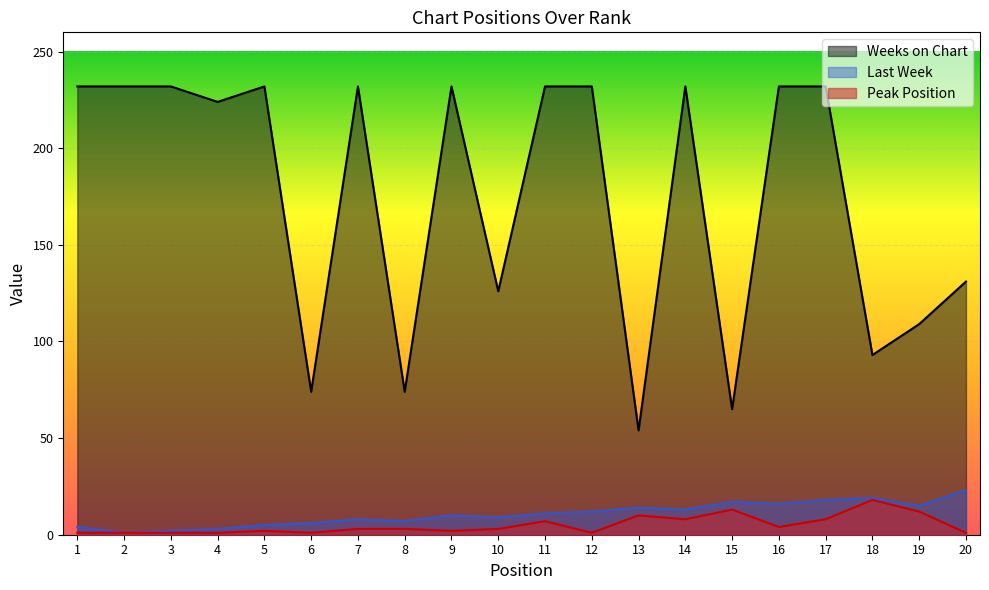

True or false: Last Week has a value of 8 at 7.

True